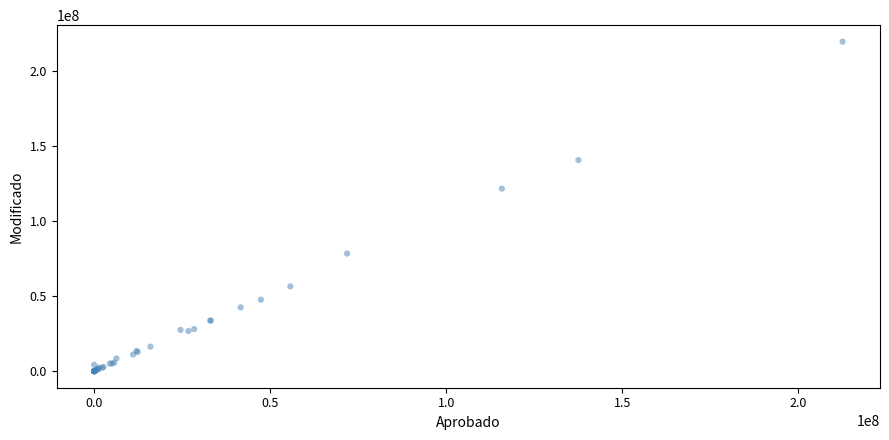

What Y value in the scatter plot is closest to 109826502?

121711394.7